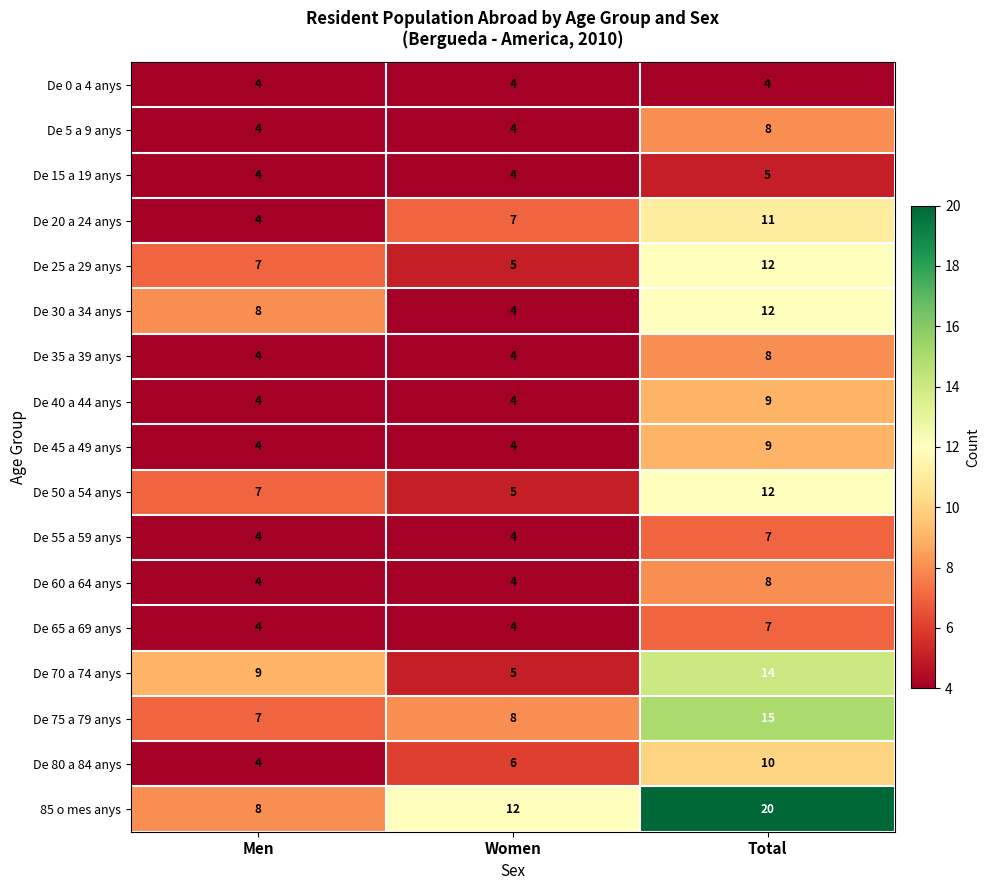

What is the difference between the maximum and minimum values in the De 60 a 64 anys series?

4